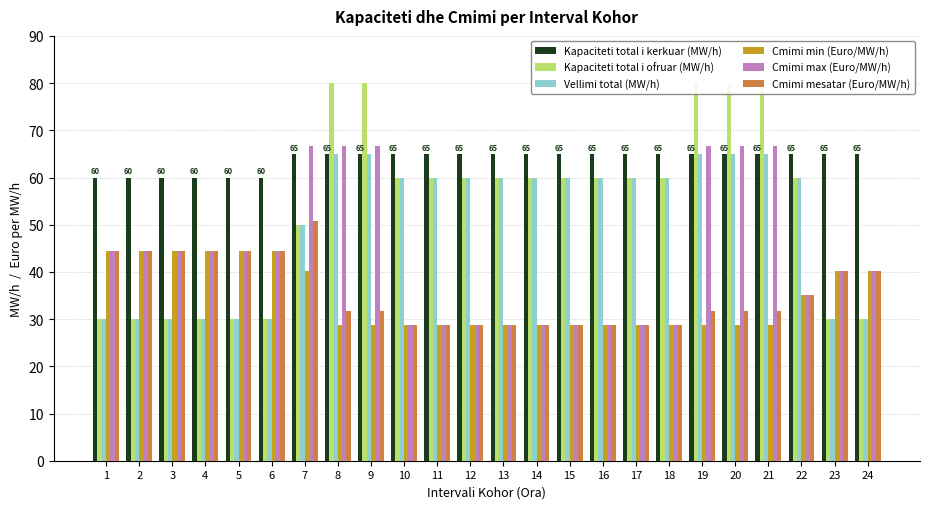

Count the Kapaciteti total i kerkuar (MW/h) values in the range 65 to 66.

18